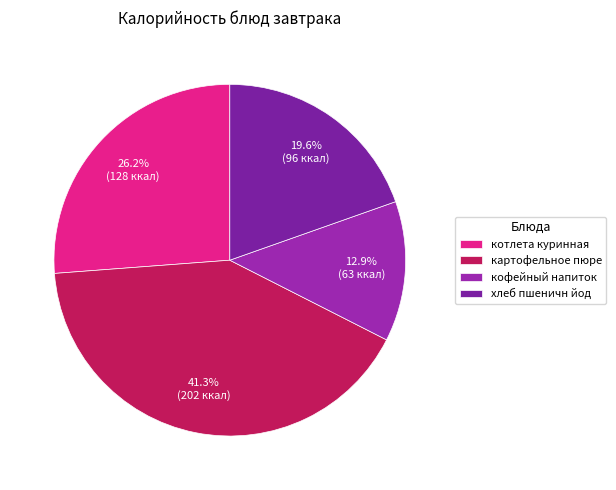

Is there a majority slice in this chart?

No